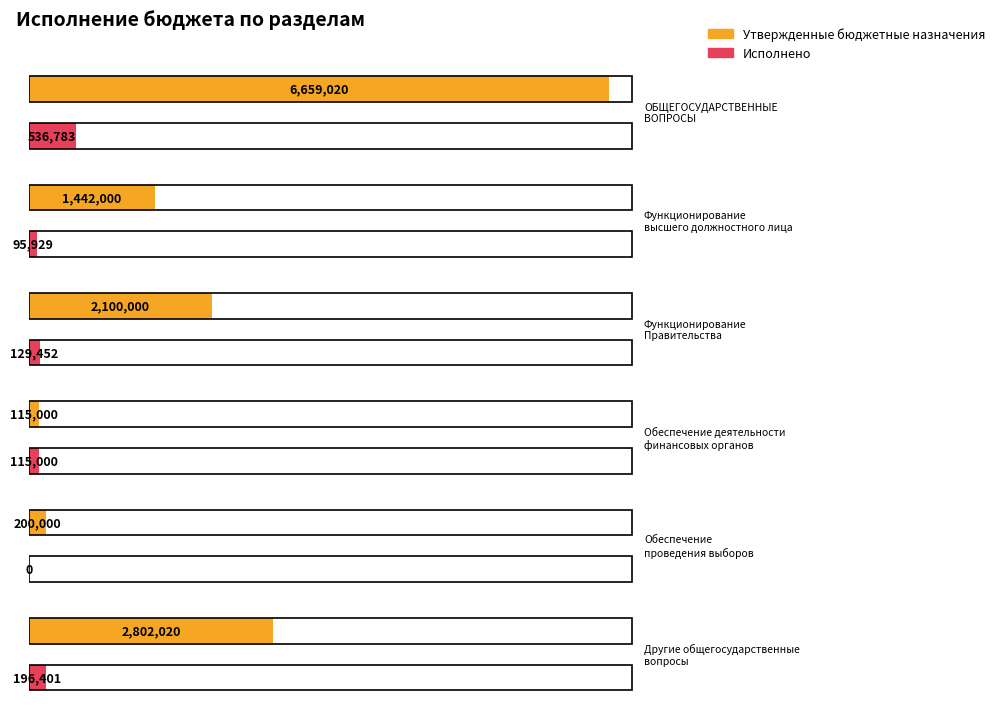

What are all the series names shown in the legend?

Утвержденные бюджетные назначения, Исполнено